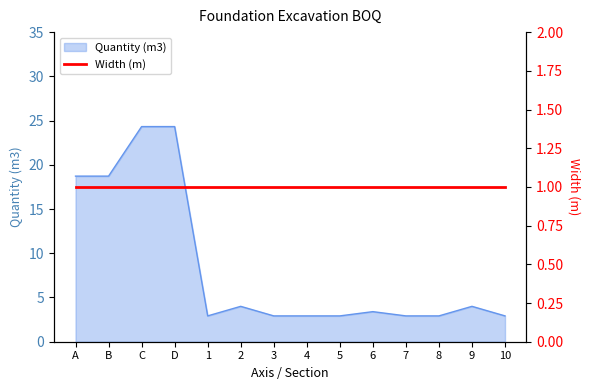

Is it true that Quantity (m3) equals 0.6 at 4?

False